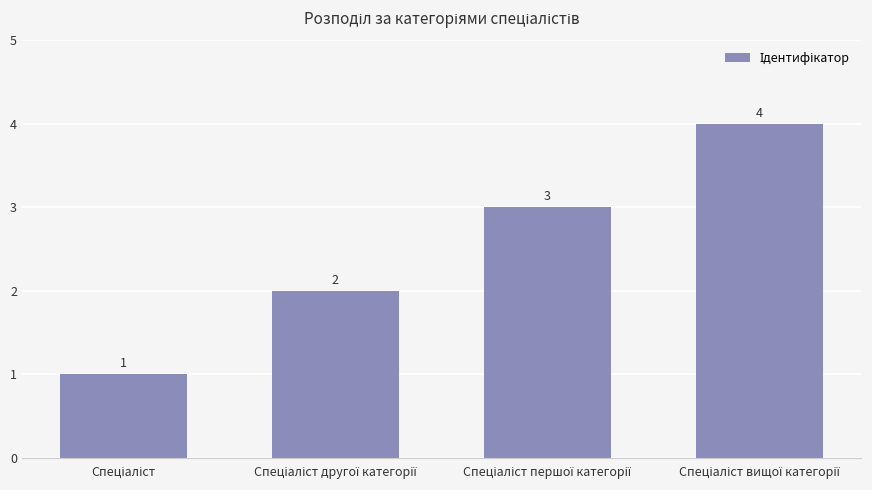

What is the difference between the maximum and minimum values?

3